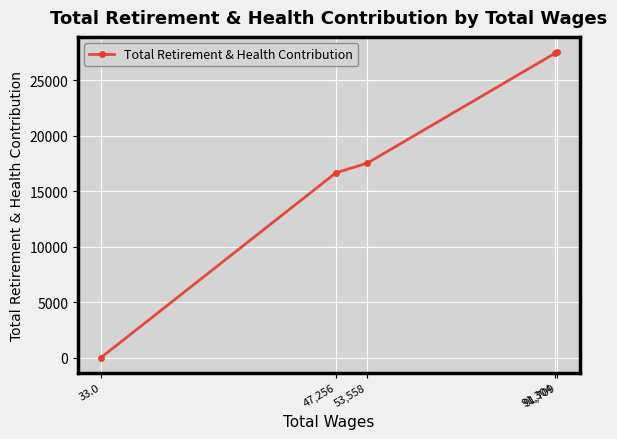

True or false: there are more than 2 points higher than both neighbors.

False